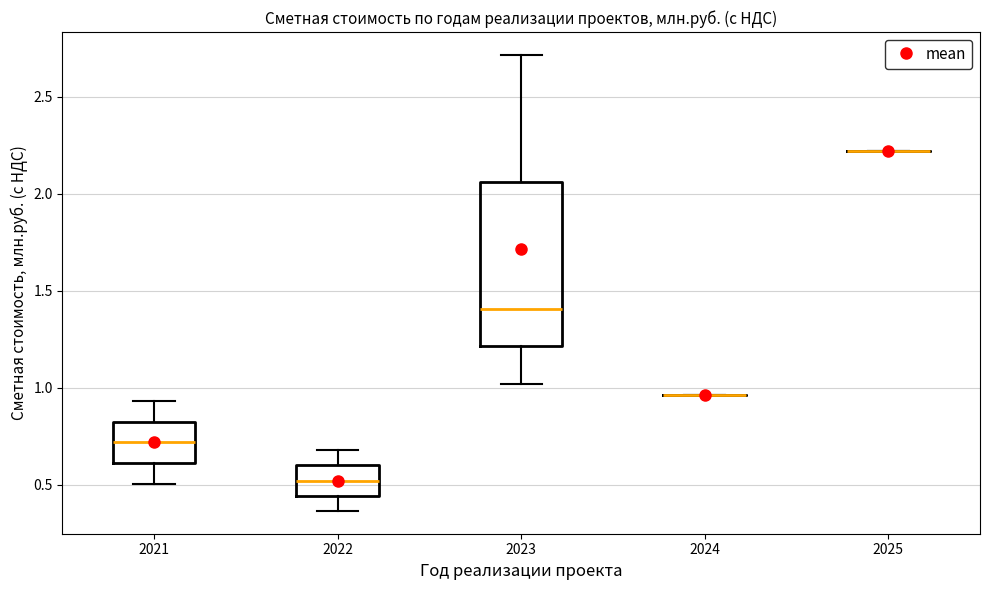

Where does the lower whisker of the box at x = 2022 end on the y-axis? The values are not printed on the chart, so give them approximately, as read against the axis.

0.35